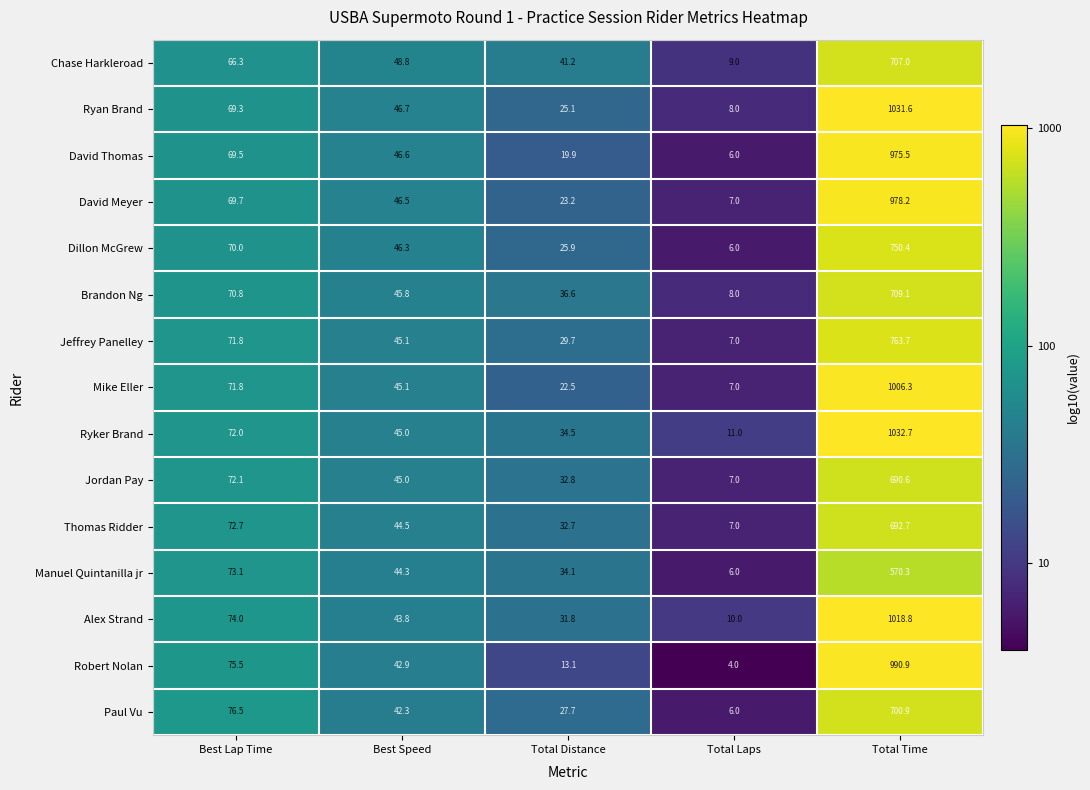

What is the highest value of the Ryan Brand series?

1031.6